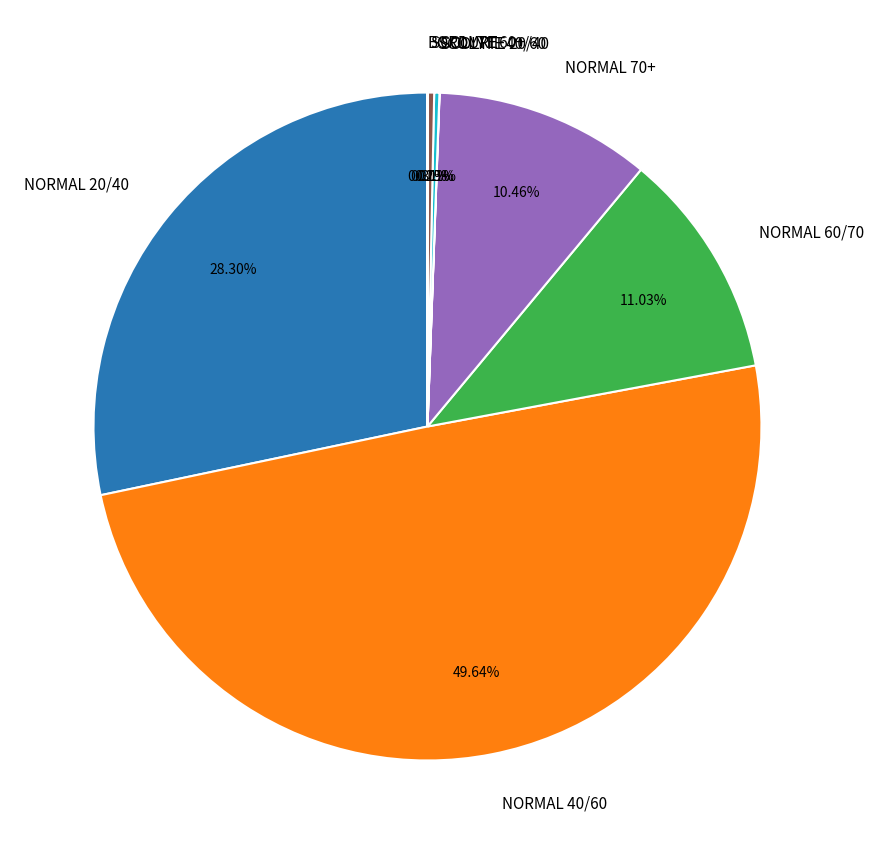

What is the ratio of the value at NORMAL 60/70 to the value at NORMAL 20/40?

0.4